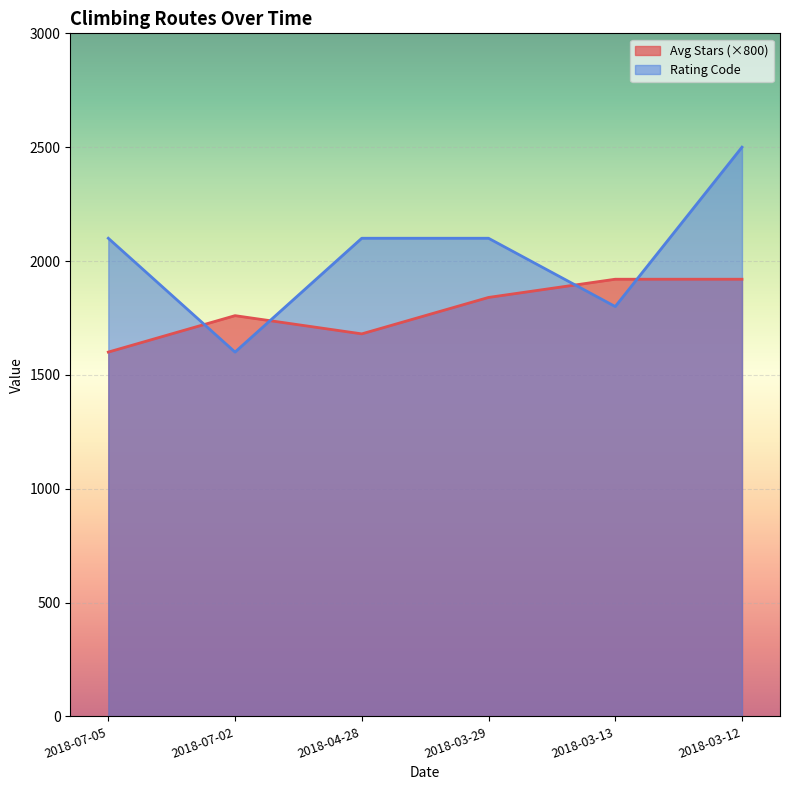

Reading right to left, extract all data points from this chart.

Avg Stars: 2018-03-12=1920.0	2018-03-13=1920.0	2018-03-29=1840.0	2018-04-28=1680.0	2018-07-02=1760.0	2018-07-05=1600.0
Rating Code: 2018-03-12=2500.0	2018-03-13=1800.0	2018-03-29=2100.0	2018-04-28=2100.0	2018-07-02=1600.0	2018-07-05=2100.0